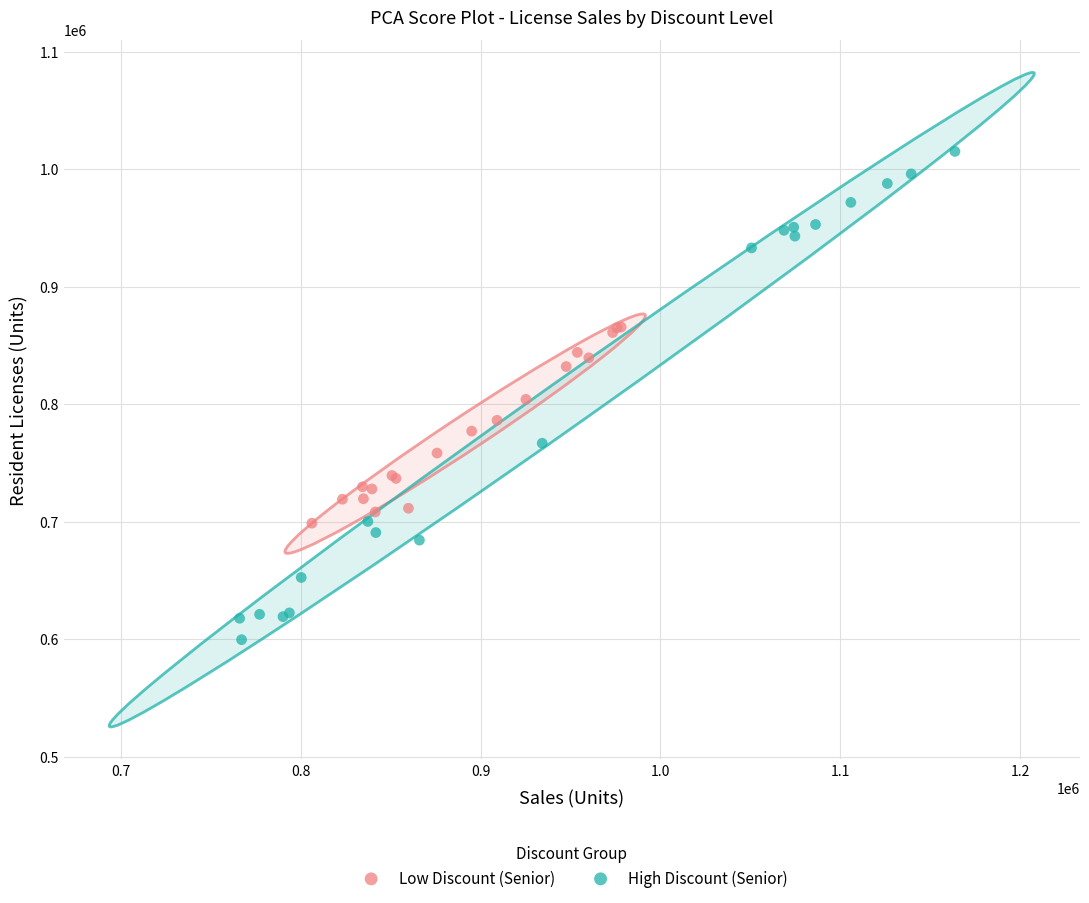

Which series has the largest Y range (max minus min)?

High Discount (Senior)